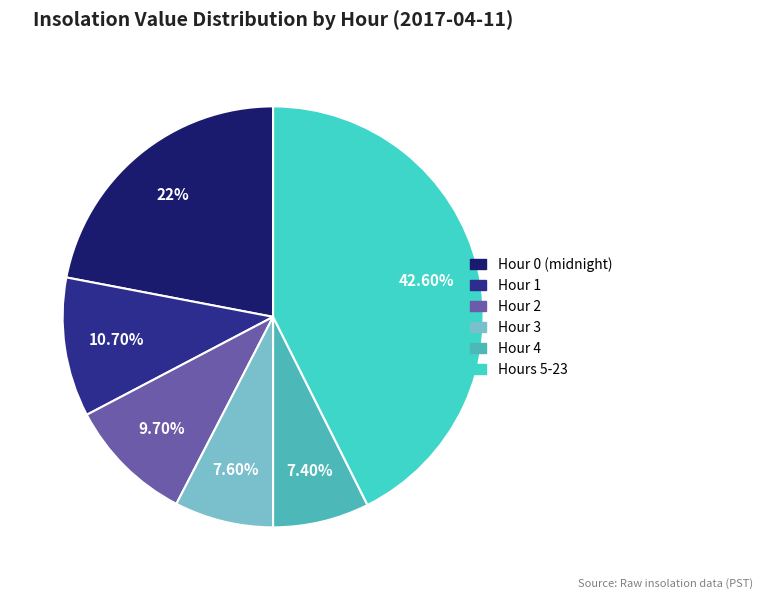

Count the number of slices in the pie.

6